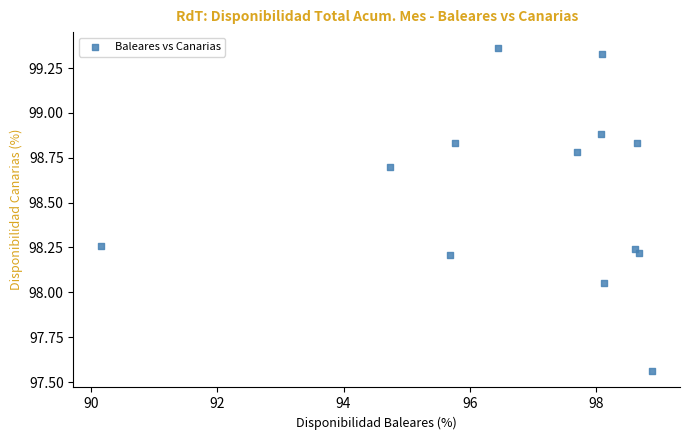

What is the range of X values (max minus min)?

8.7